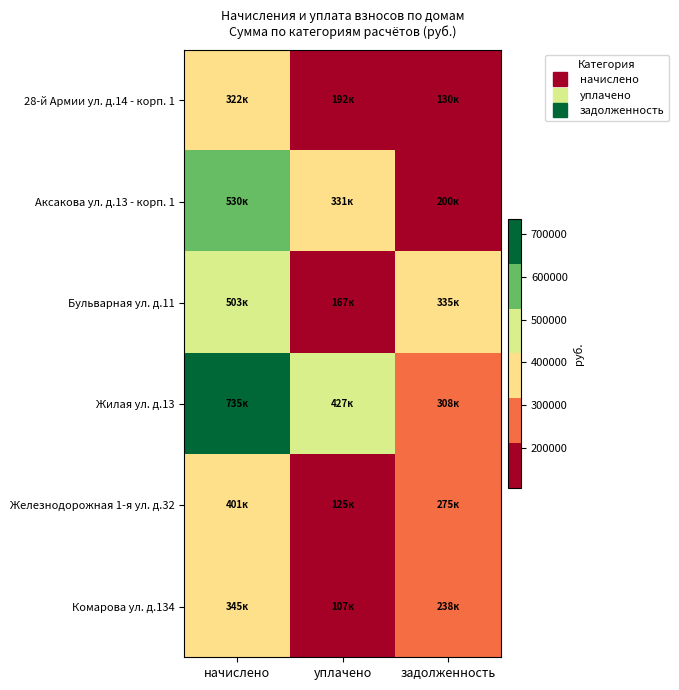

At which category is the sum across all series the highest?

начислено